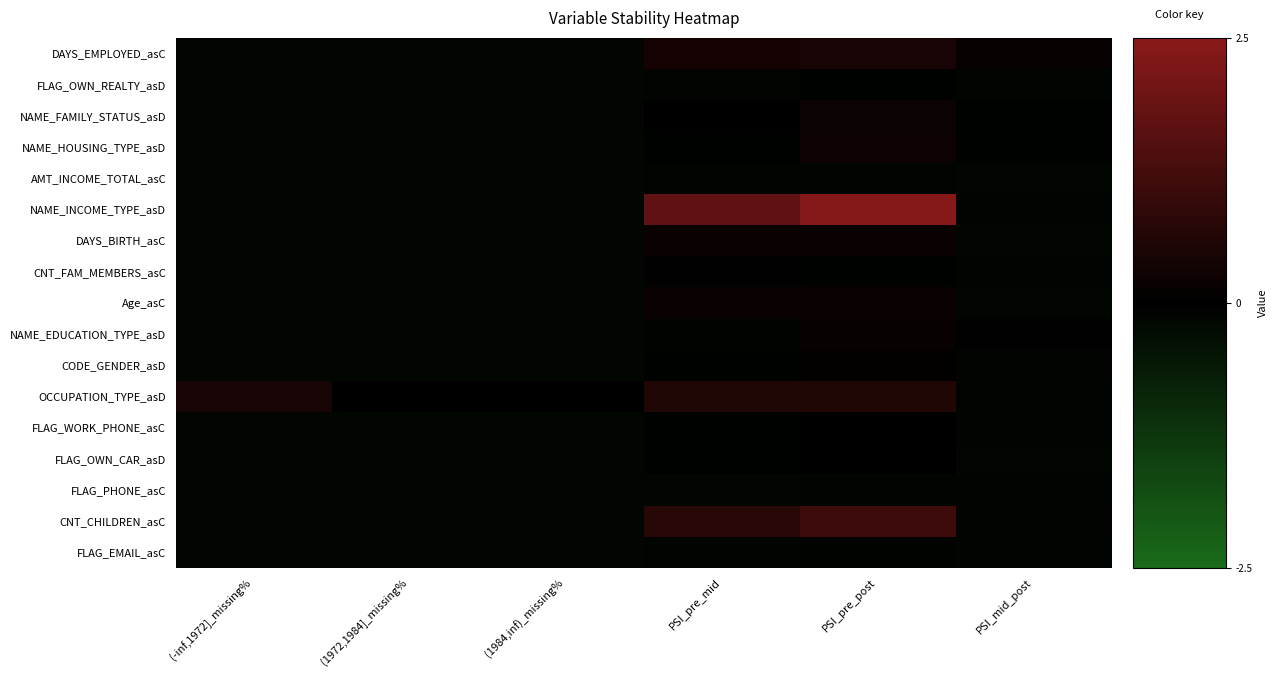

Which series changed the most between (1984,inf)_missing% and PSI_pre_mid?

NAME_INCOME_TYPE_asD